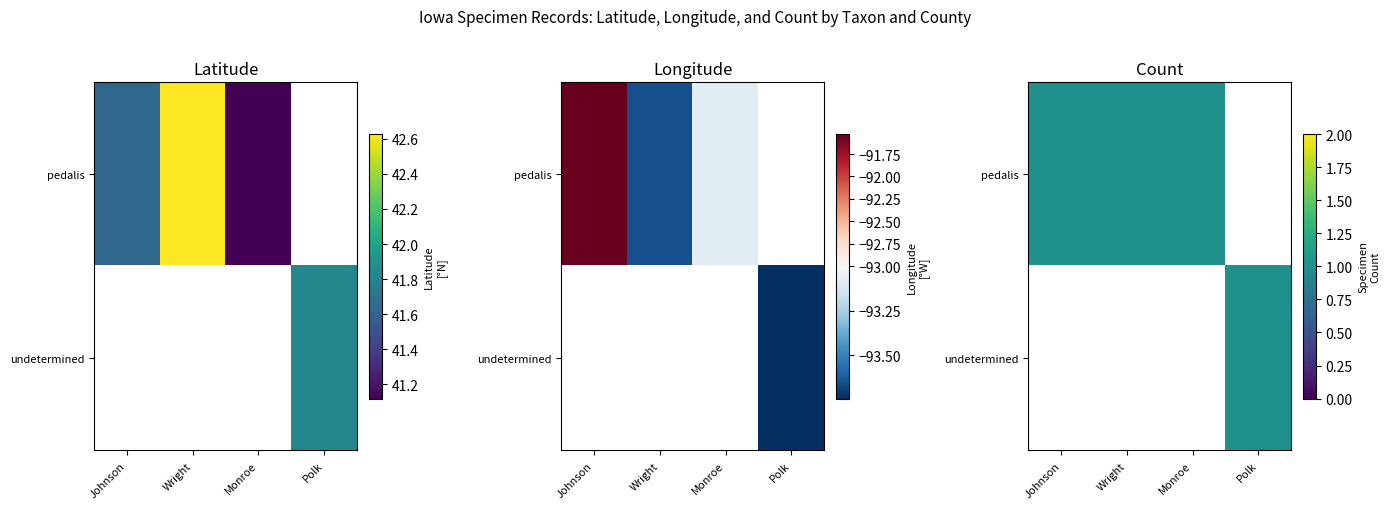

Between 144671 and 342255, which is larger?

342255